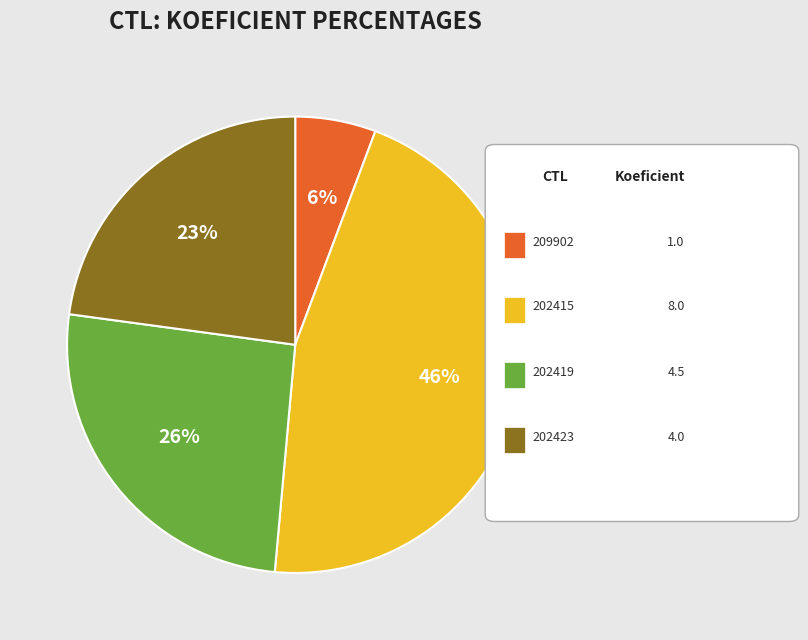

How many slices are in this pie chart?

4